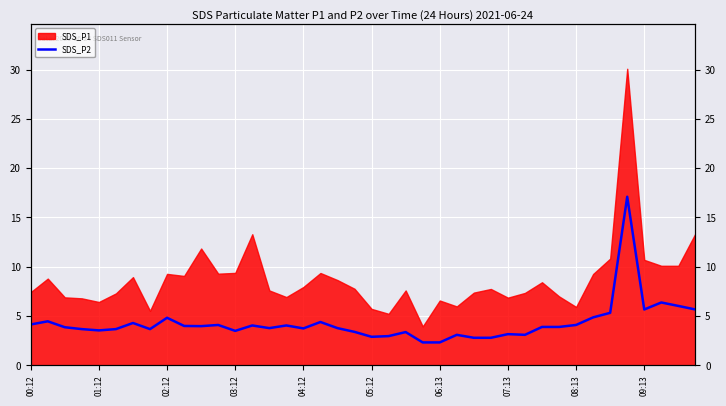

The value at 11 is 4.1. True or false?

True